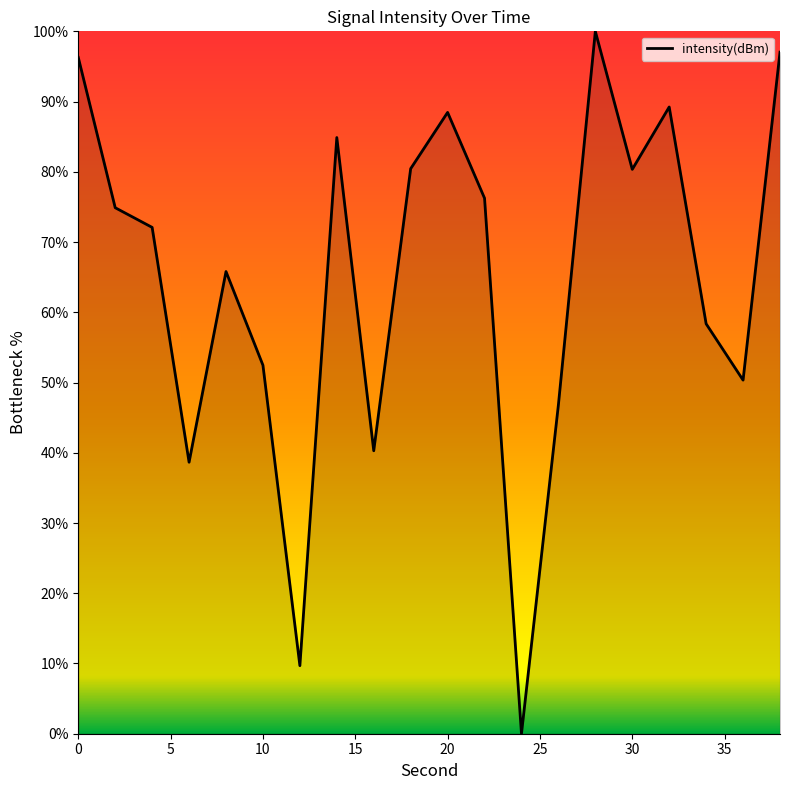

True or false: there are more than 0 points higher than both neighbors.

True